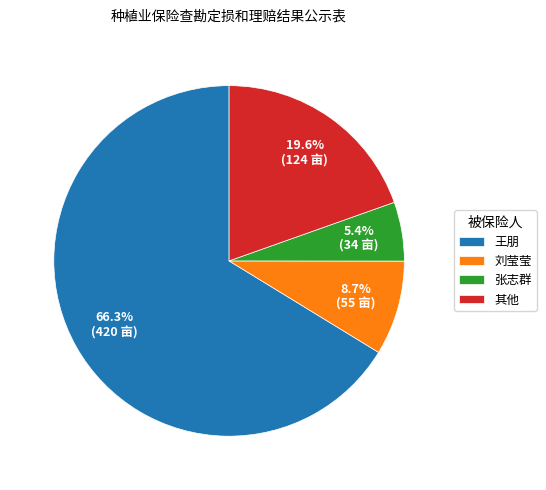

How much of the chart is everything except 其他?

80.4%